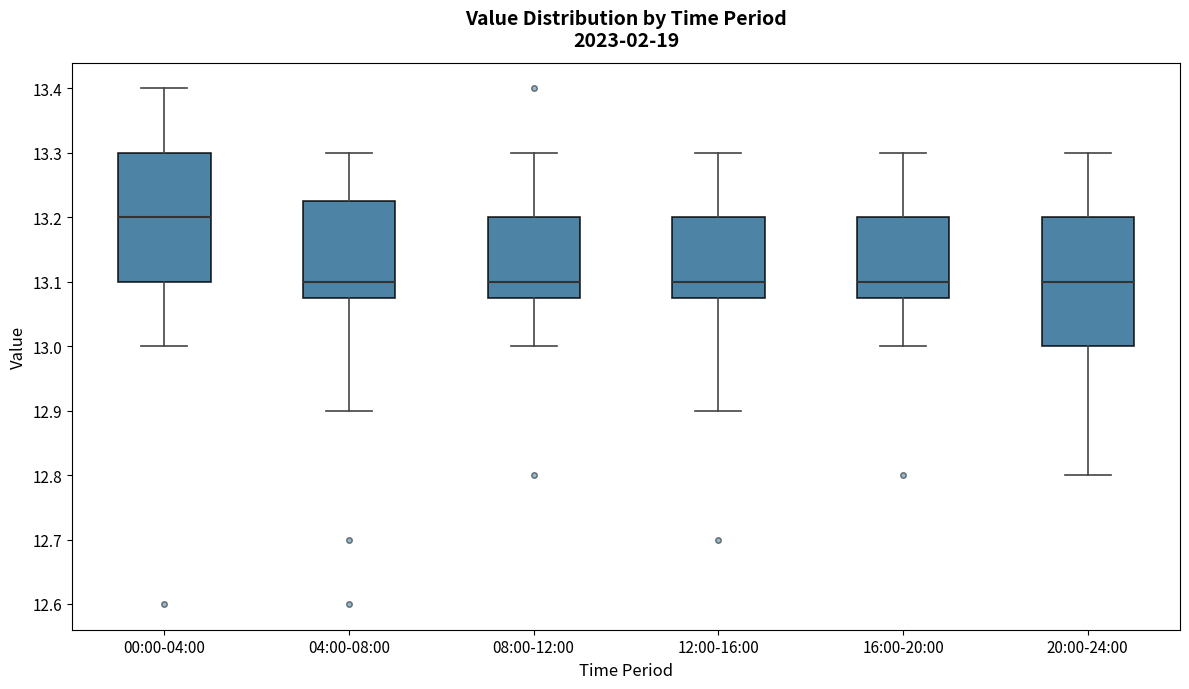

Where is the lower edge of the box for 08:00-12:00 on the y-axis? The values are not printed on the chart, so give them approximately, as read against the axis.

13.08